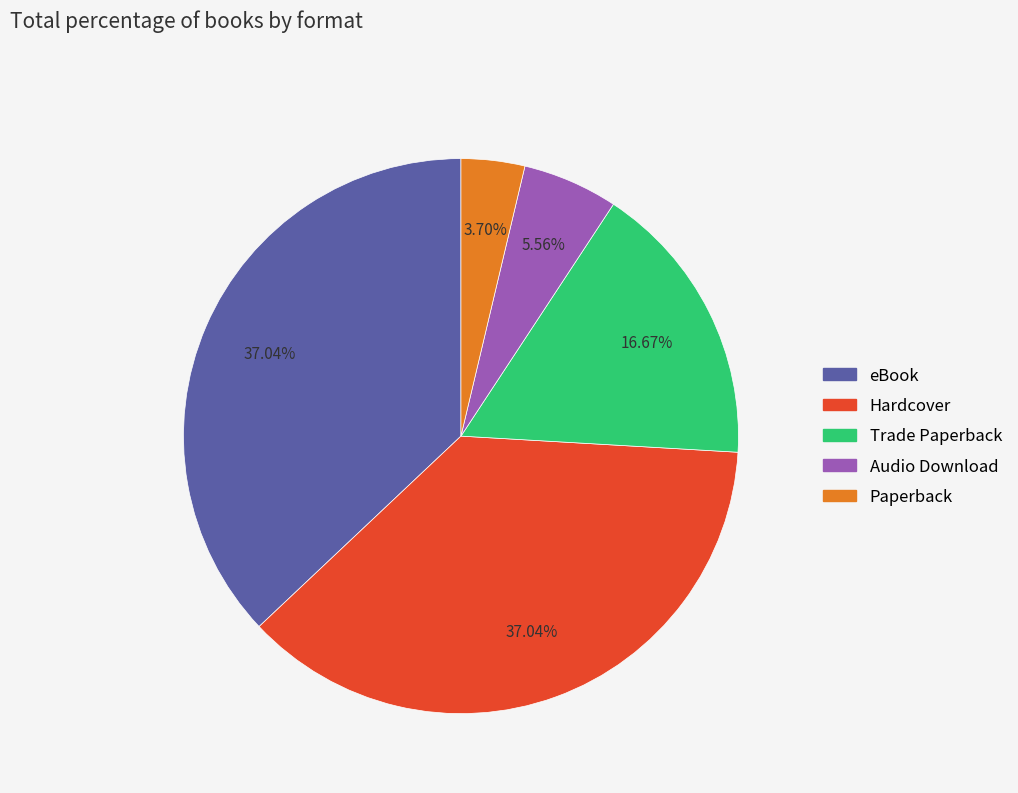

Does Trade Paperback account for over 50% of the chart?

No